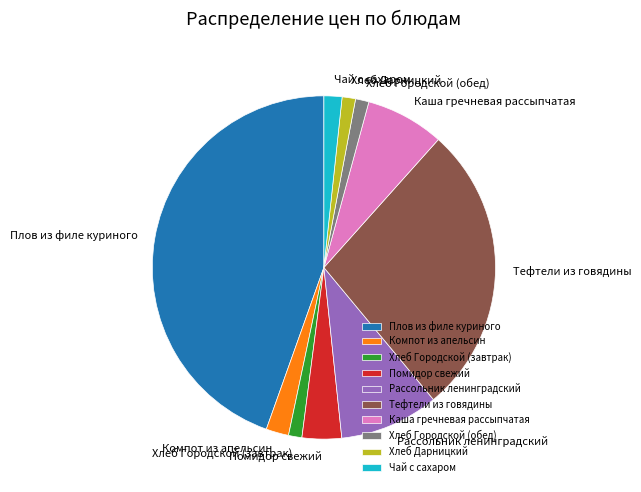

True or false: Хлеб Дарницкий accounts for 1% of the total.

True